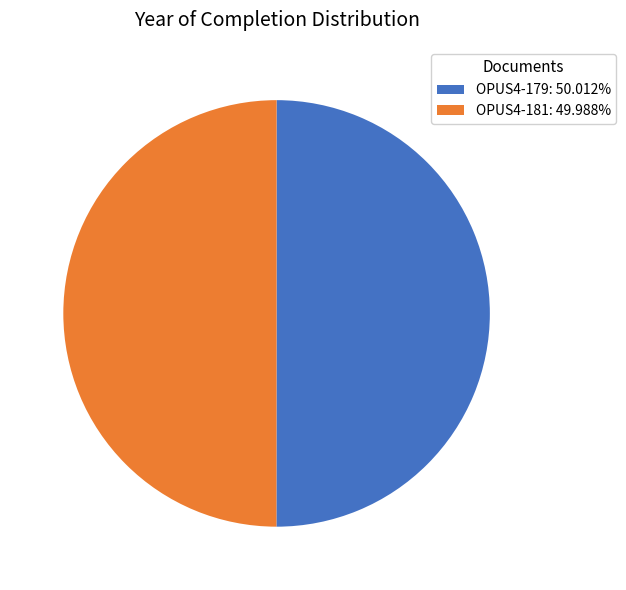

How many slices are in this pie chart?

2